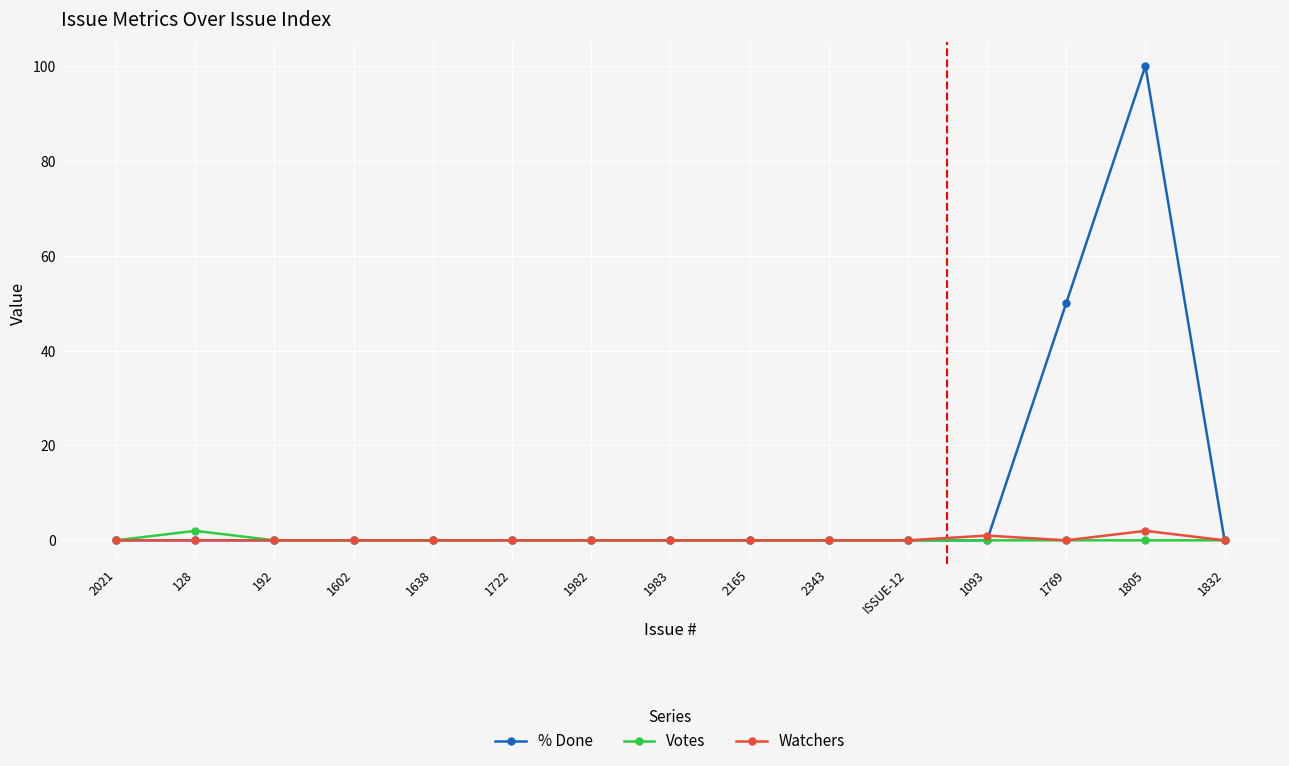

Which series has the largest total across all categories?

% Done